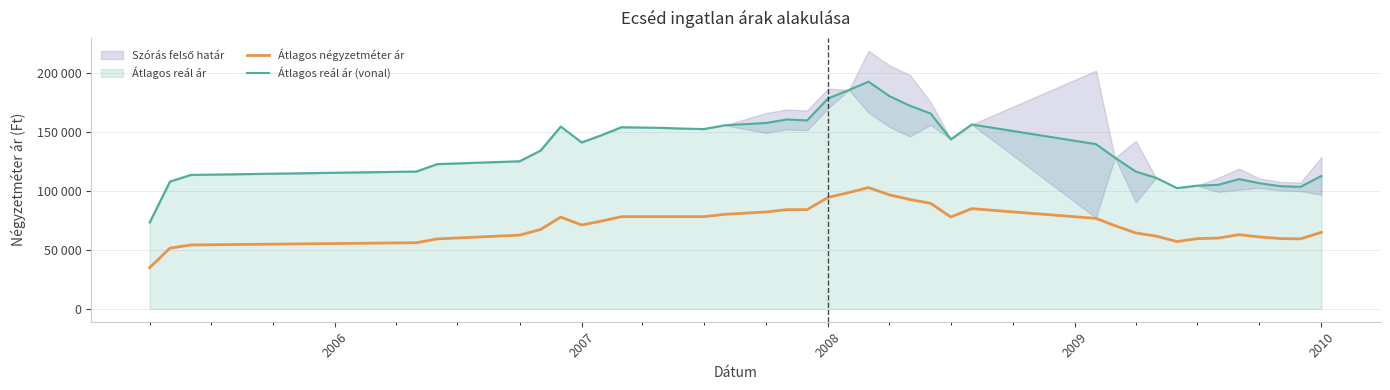

Does the chart have visible grid lines?

Yes